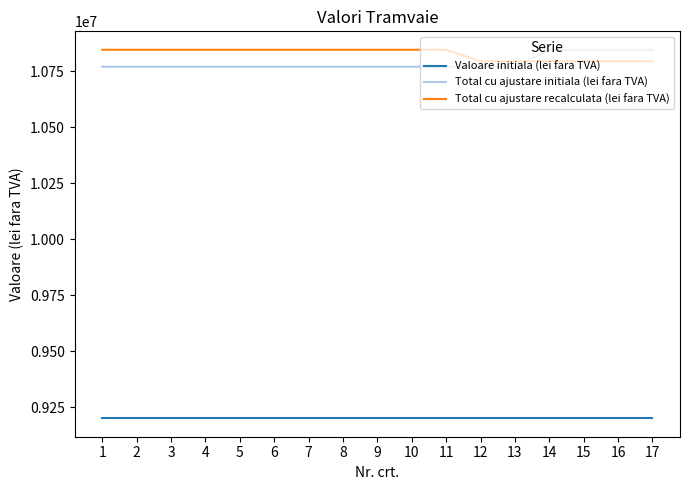

True or false: Total cu ajustare initiala (lei fara TVA) and Valoare initiala (lei fara TVA) cross at least once.

False